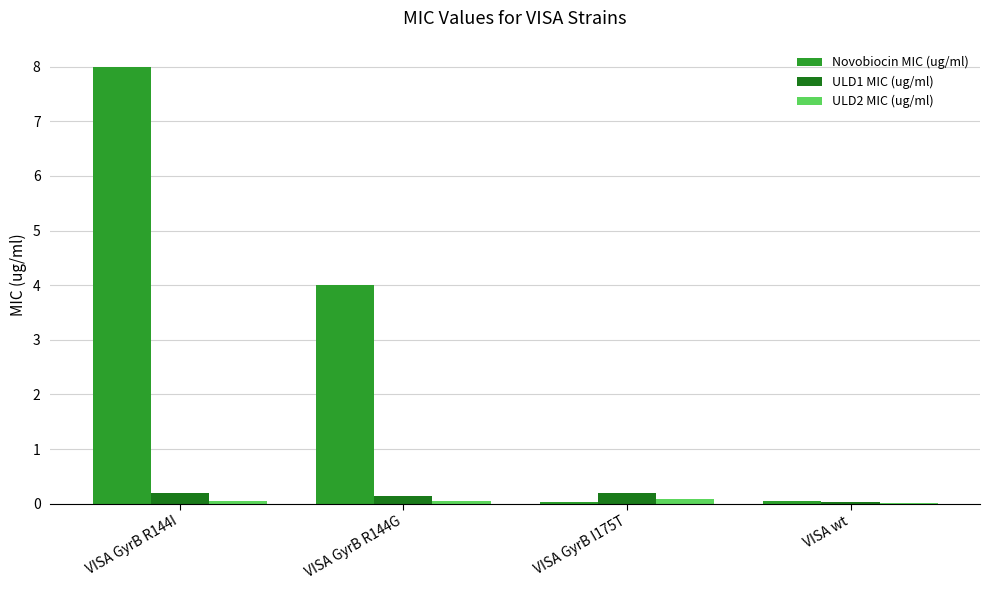

At which category is the sum across all series the highest?

VISA GyrB R144I